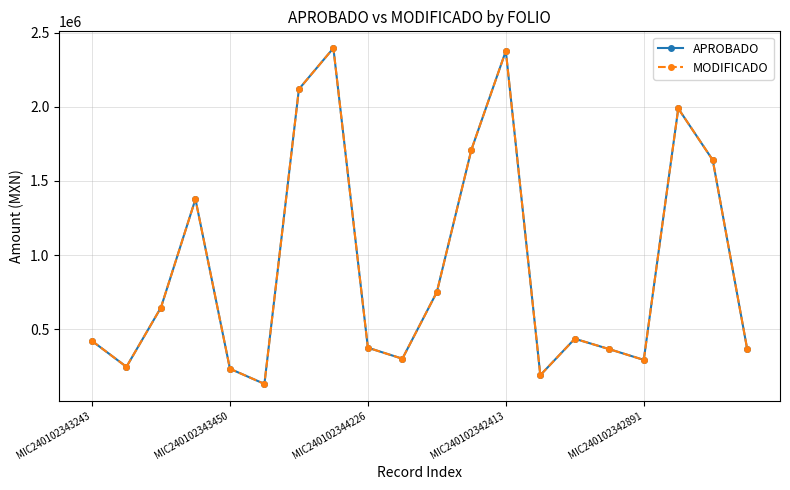

Does the chart have visible grid lines?

Yes